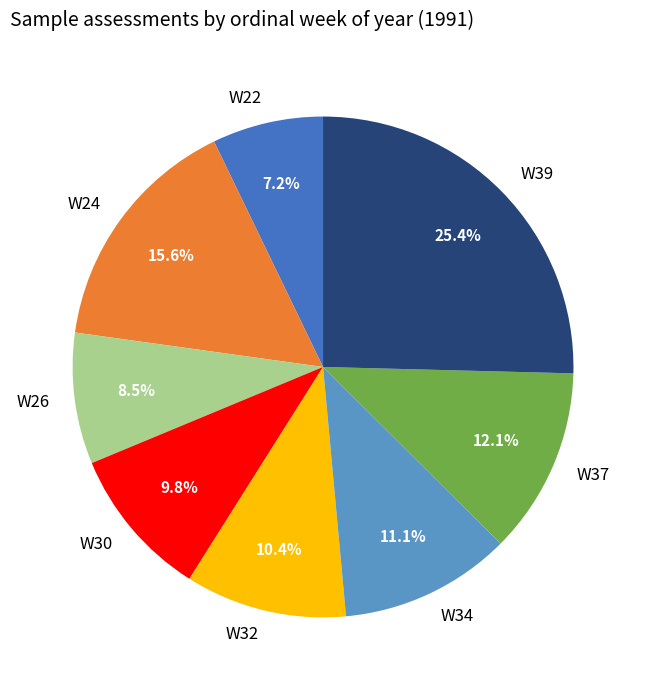

Does W39 account for over 50% of the chart?

No